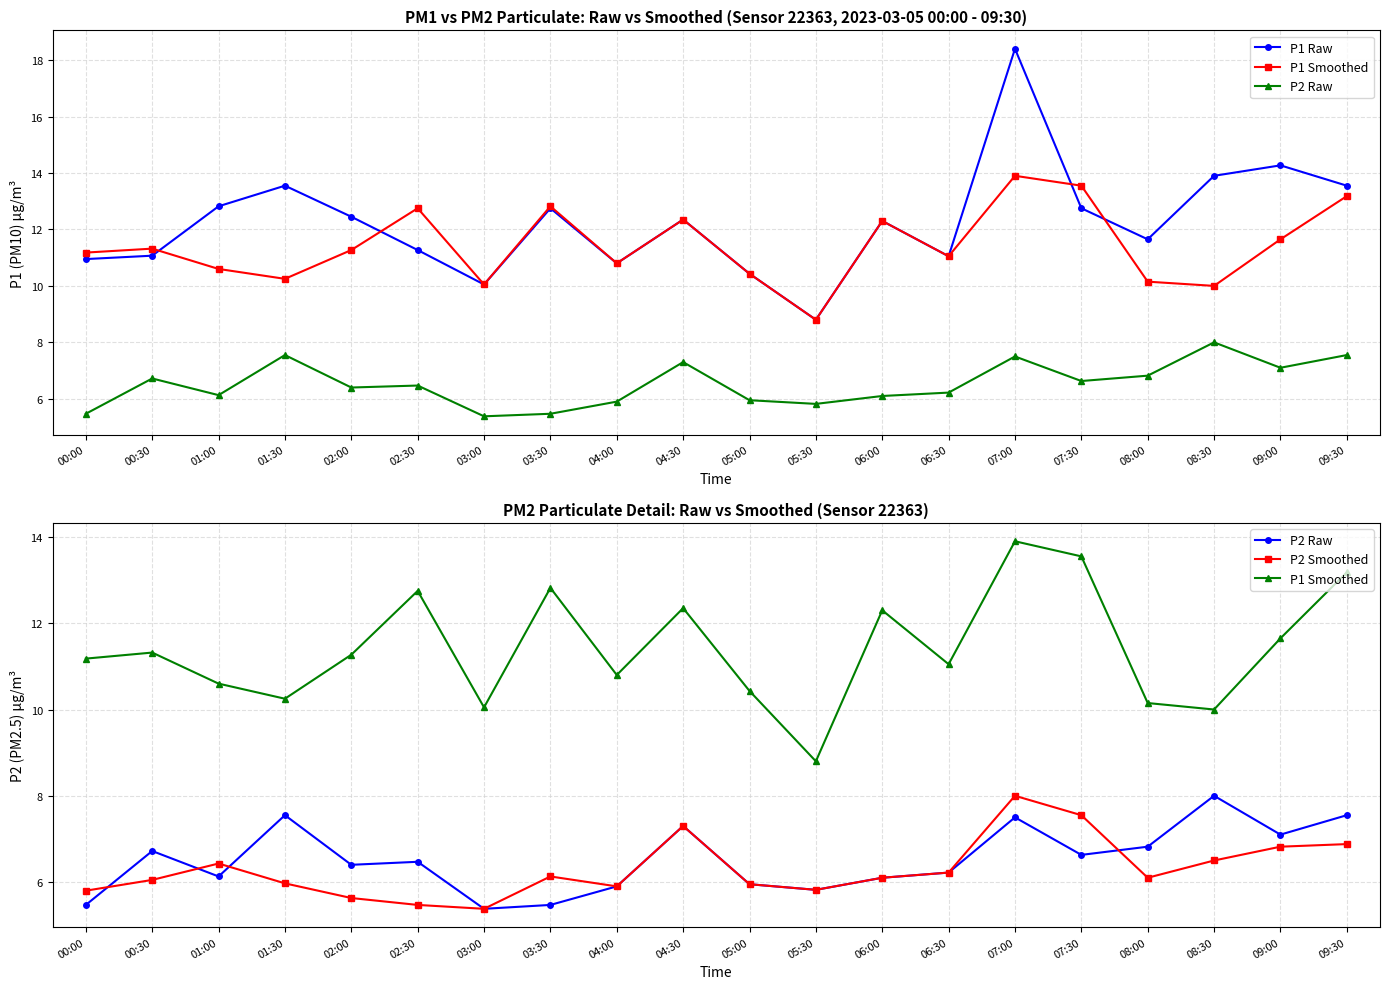

True or false: P2 Smoothed has a value of 9.1 at 02:00.

False